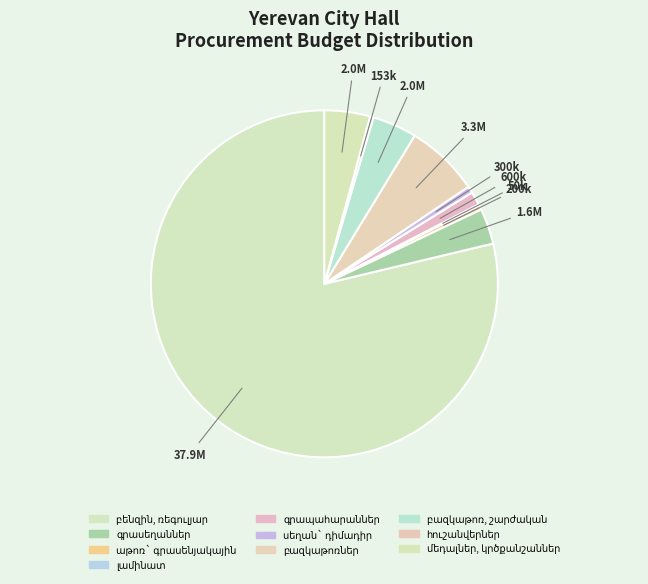

To the nearest percent, what is the difference between the գրասեղաններ and բազկաթոռ, շարժական slice percentages?

1%